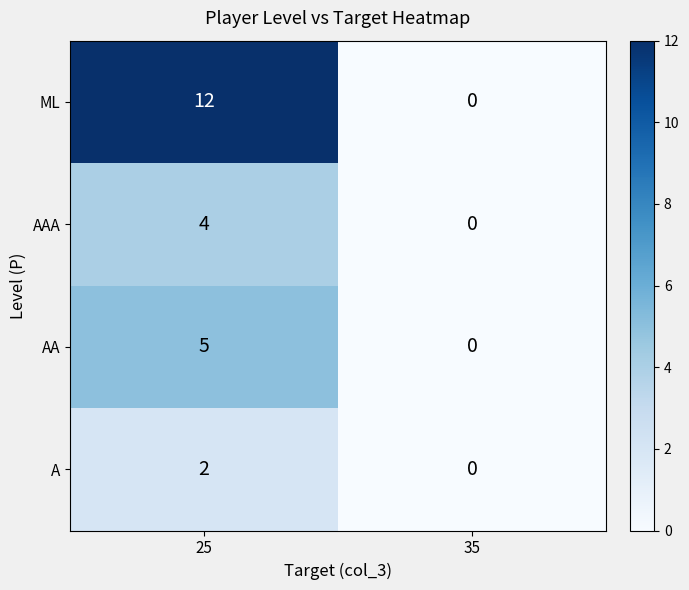

What is the difference between the maximum and minimum values in the AAA series?

4